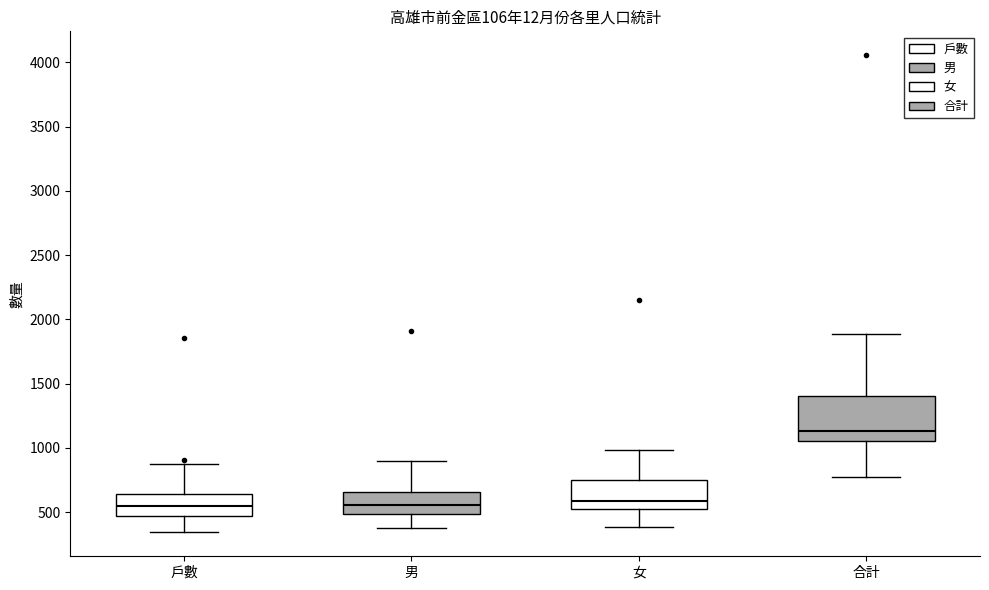

Reading left to right, transcribe this box plot: for each box, give where its median line is, the range the box spans, and where its two whiskers end, as read against the y-axis. The values are not printed on the chart, so give them approximately, as read against the axis.

戶數: median 550, box 450 to 650, whiskers 350 to 900
男: median 550, box 500 to 650, whiskers 400 to 900
女: median 600, box 500 to 750, whiskers 400 to 1000
合計: median 1150, box 1050 to 1400, whiskers 750 to 1900